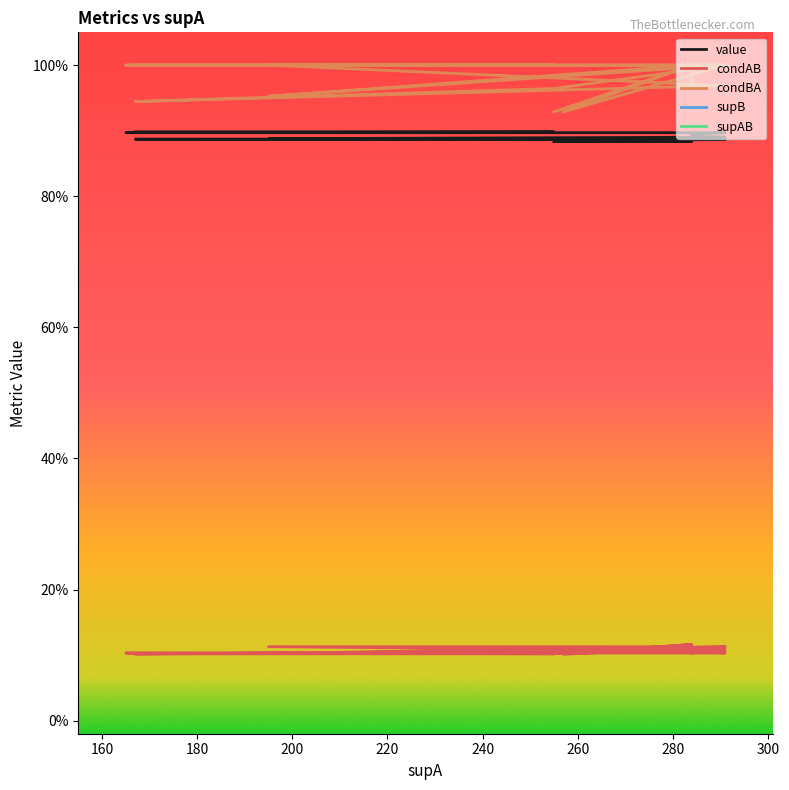

At which label is supB closest to 25?

160